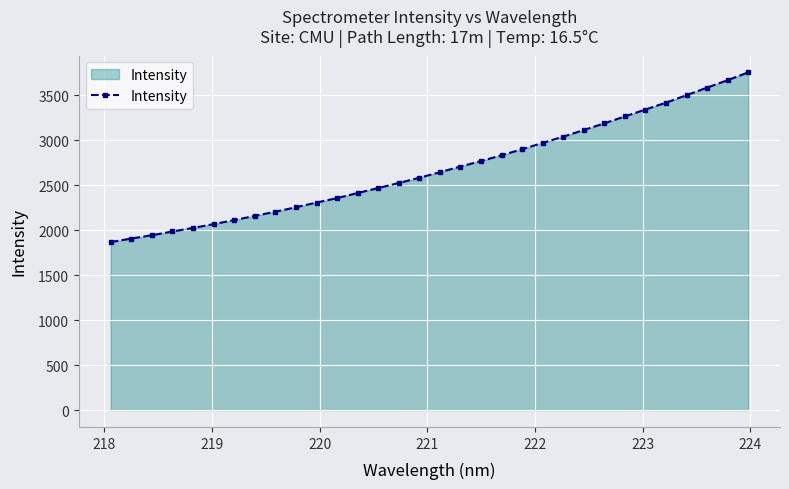

What is the average value?

2685.0